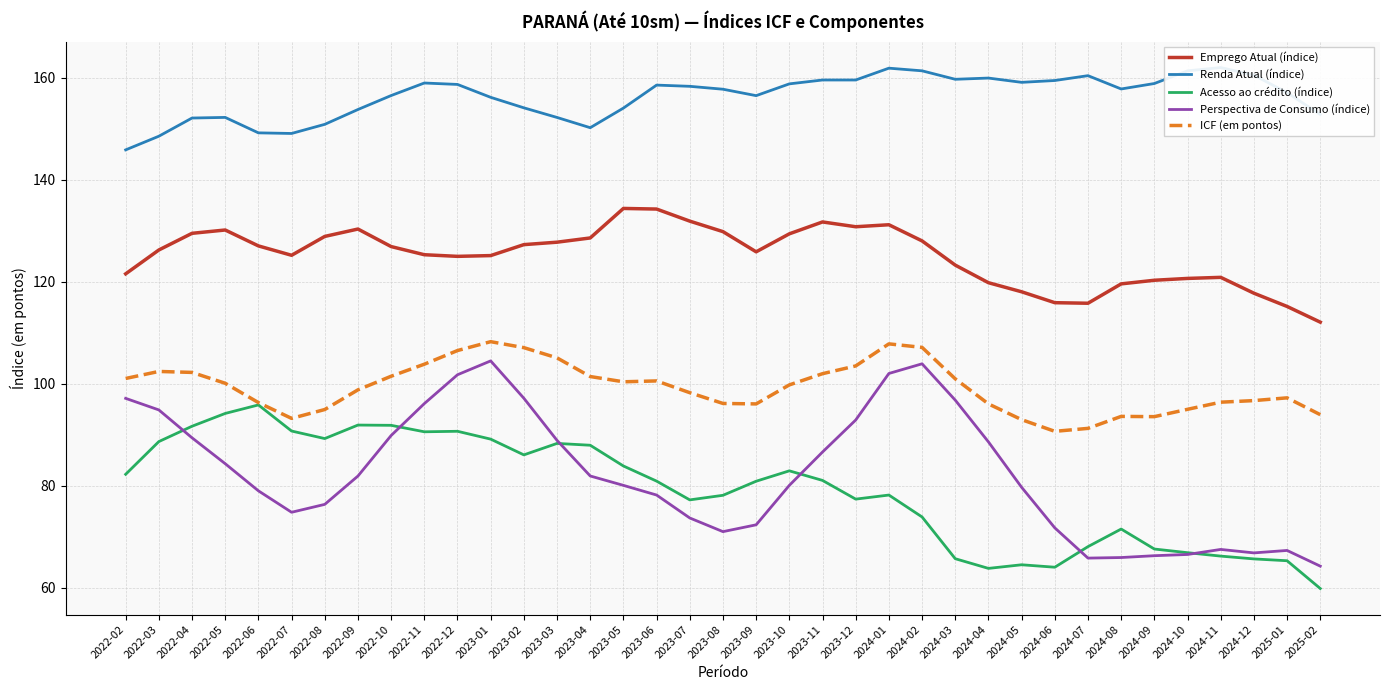

Rank the series at 2022-07 from lowest to highest value.

Perspectiva de Consumo (índice), Acesso ao crédito (índice), ICF (em pontos), Emprego Atual (índice), Renda Atual (índice)